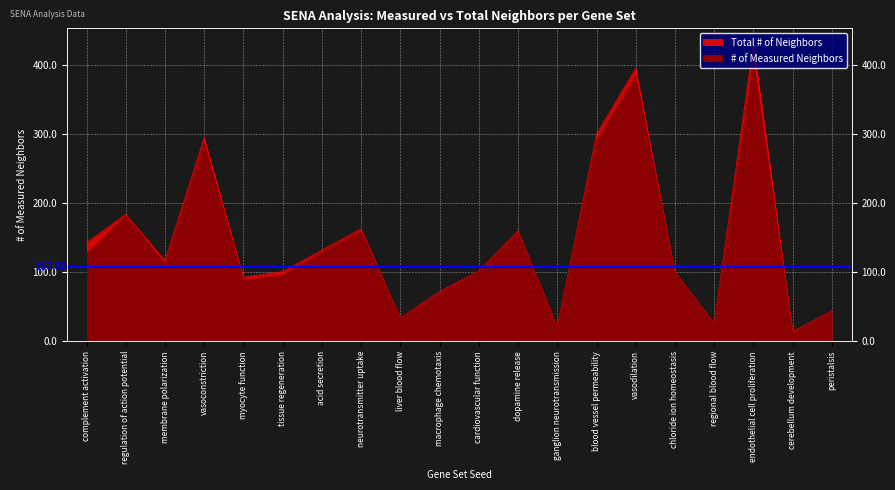

What is the label of the 12th point from the right?

liver blood flow